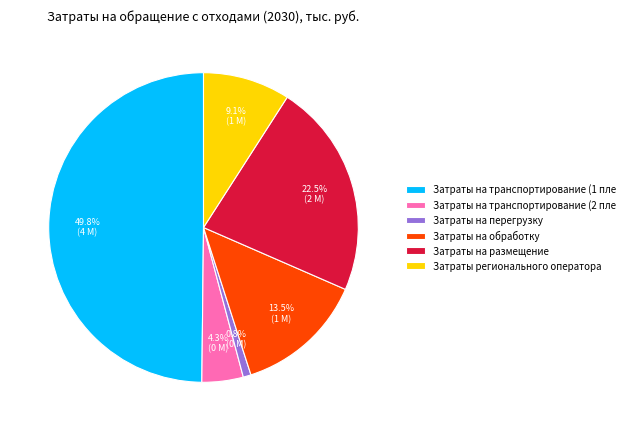

What is the smallest slice in the pie chart?

Затраты на перегрузку